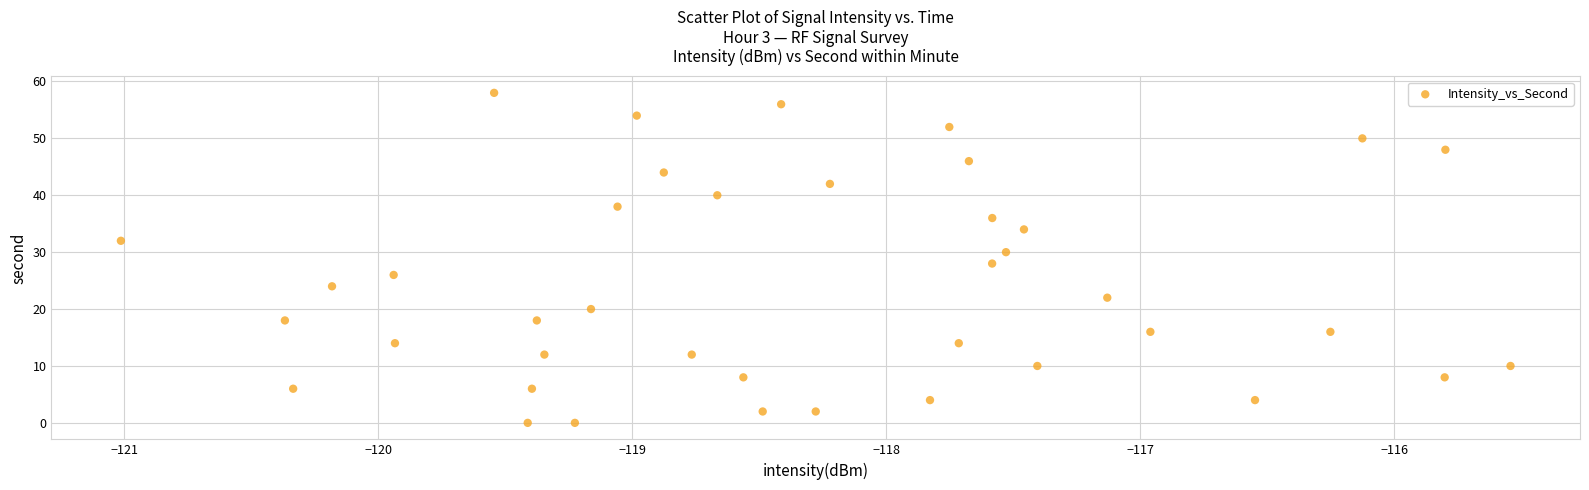

What is the range of Y values (max minus min)?

58